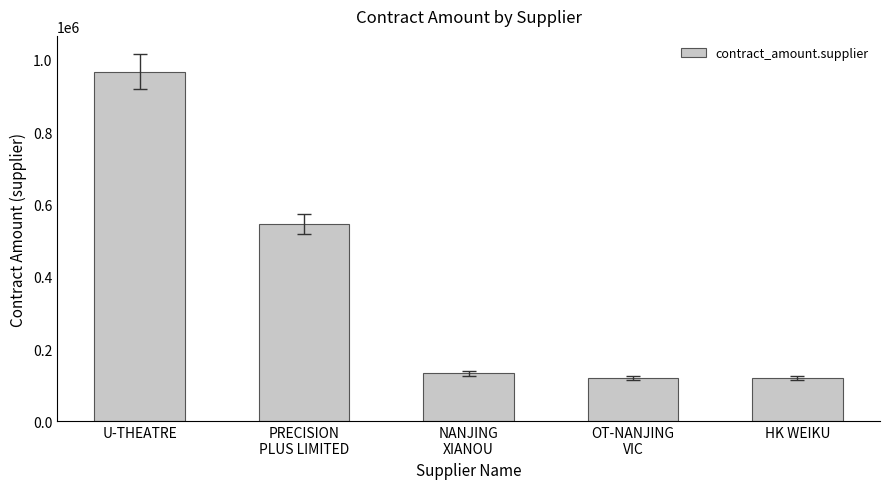

Where does the data first go above 133358?

U-THEATRE